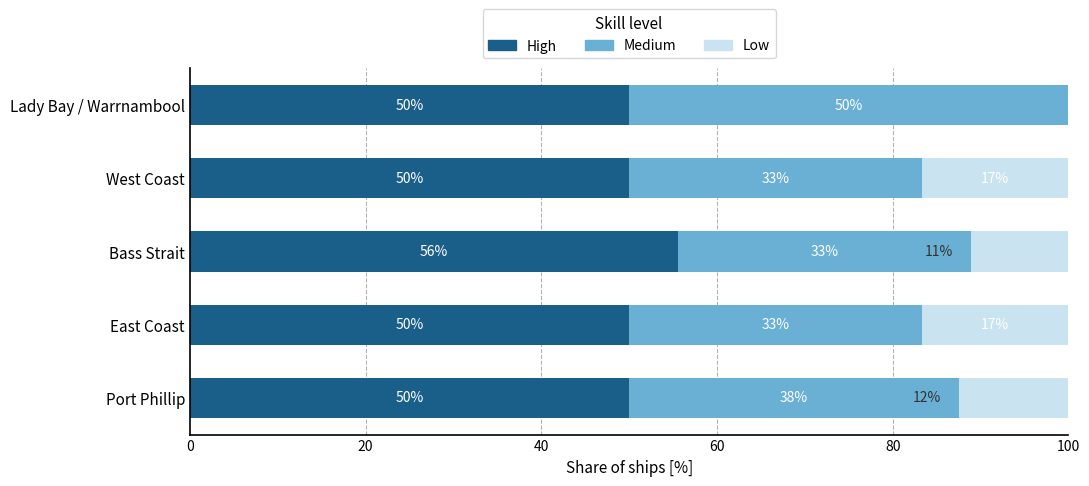

What are all the series names shown in the legend?

High, Medium, Low